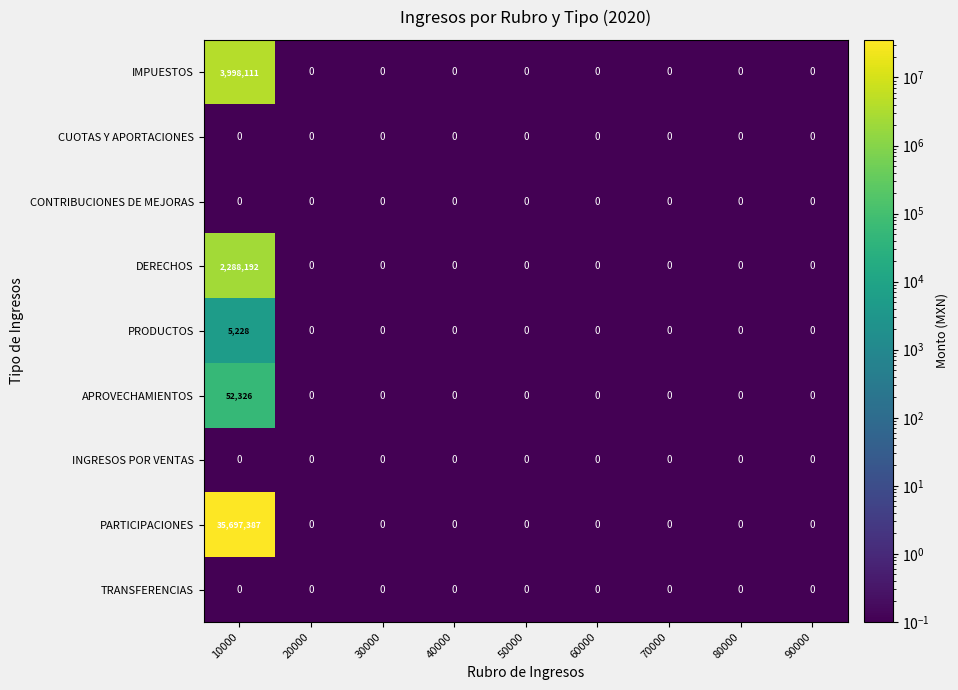

What is the difference between the highest and lowest values at 10000?

35697387